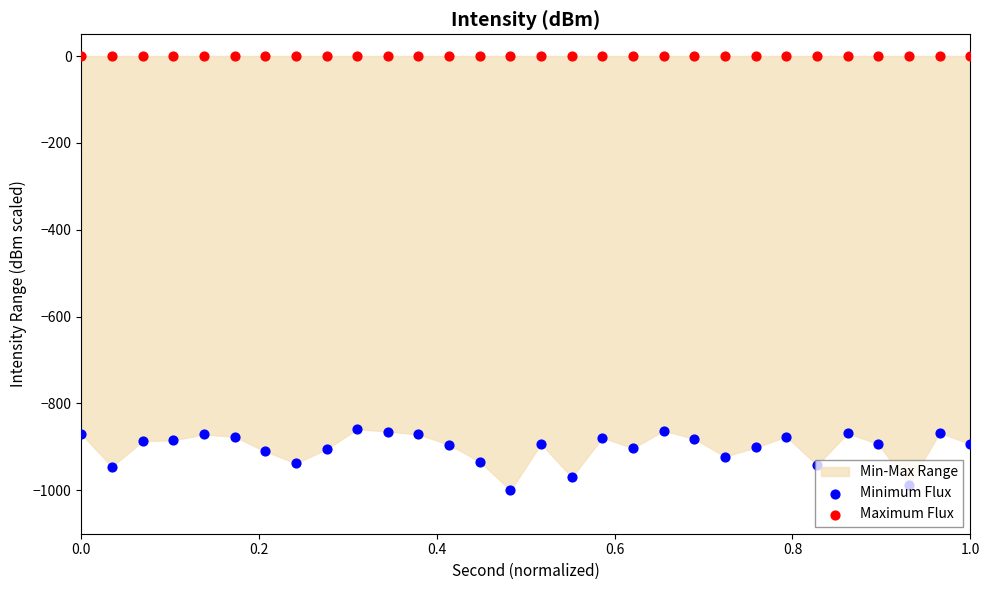

At how many categories does at least one series exceed -131?

30